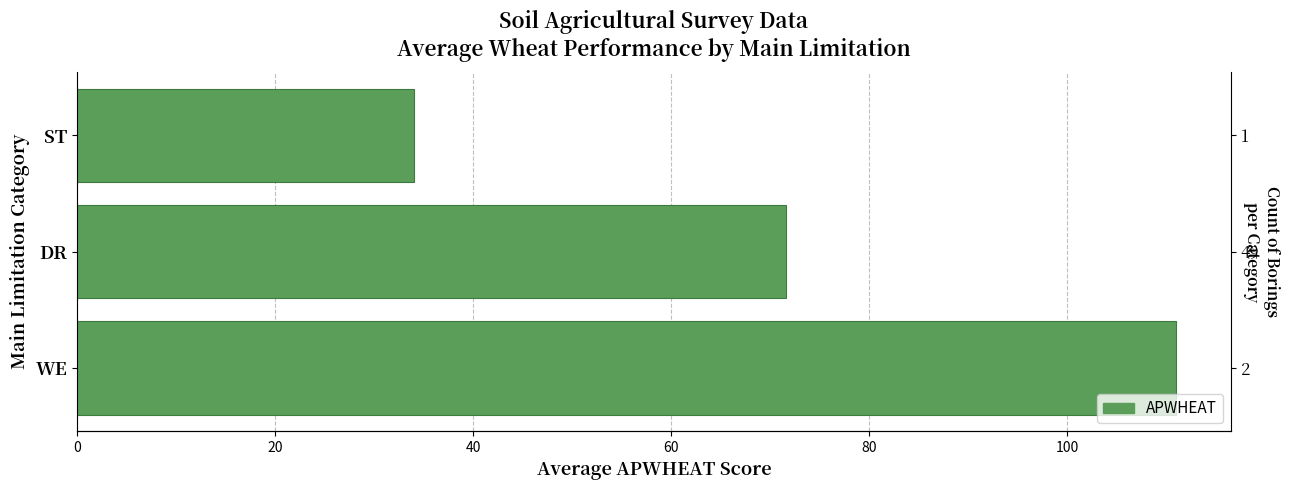

Are the bars horizontal?

Yes